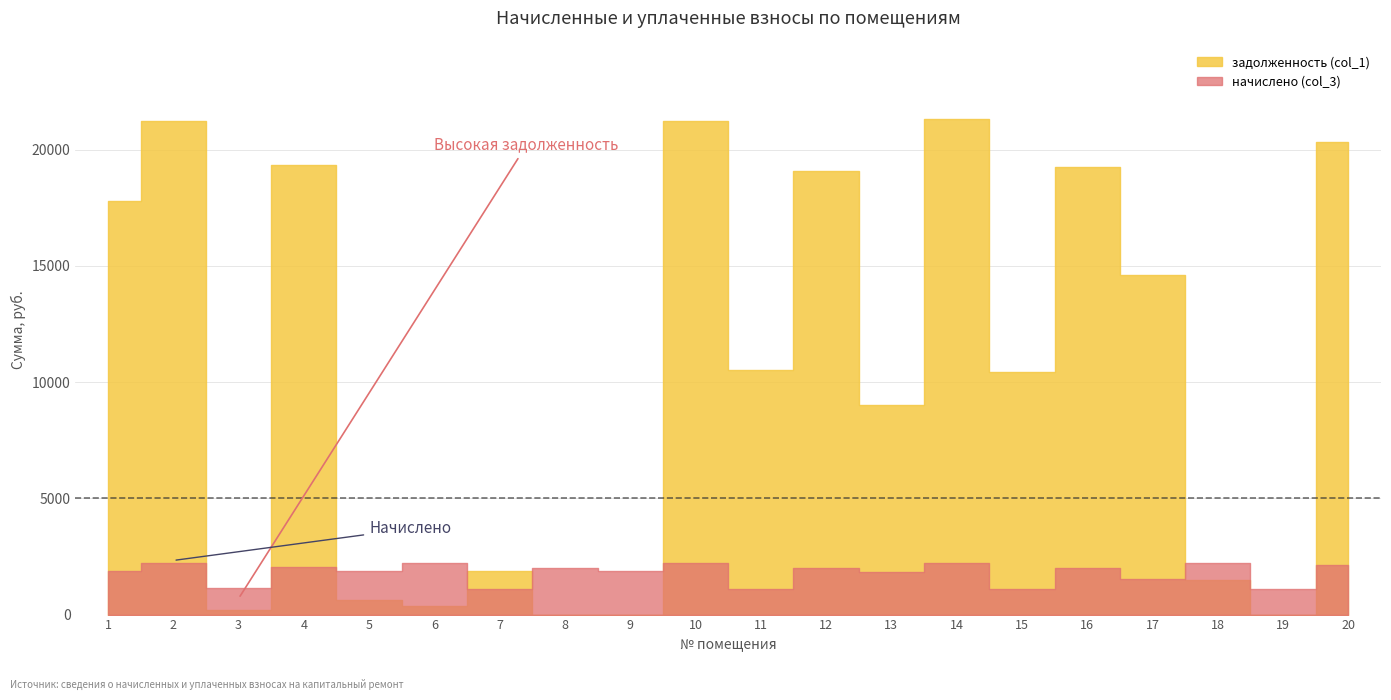

What value does the начислено (col_3) series have at 8?

2014.0